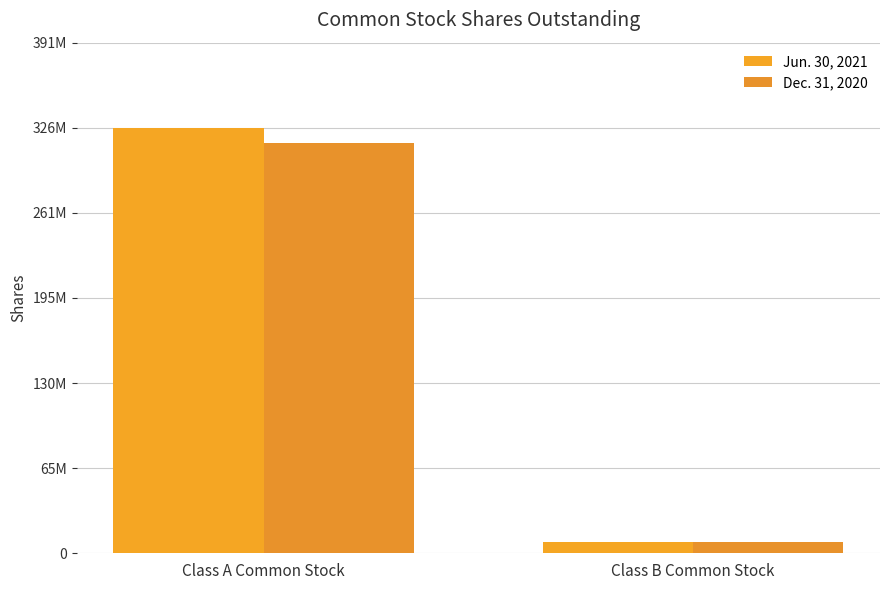

Does the chart contain stacked bars?

No